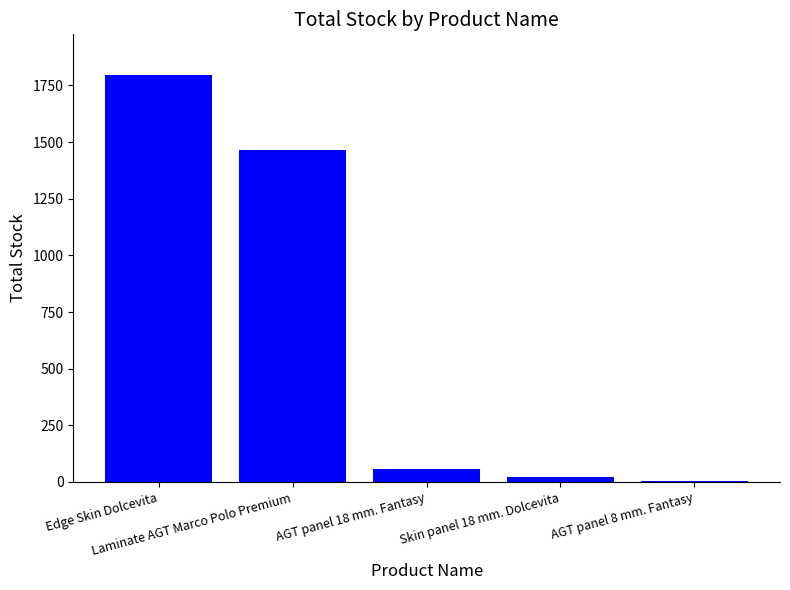

Does the chart contain stacked bars?

No